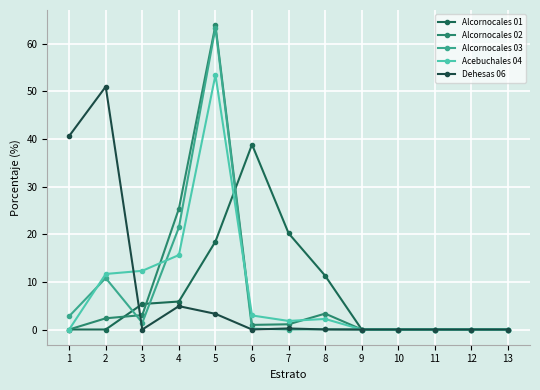

The Alcornocales 01 series shows 0.0 at 13. True or false?

True